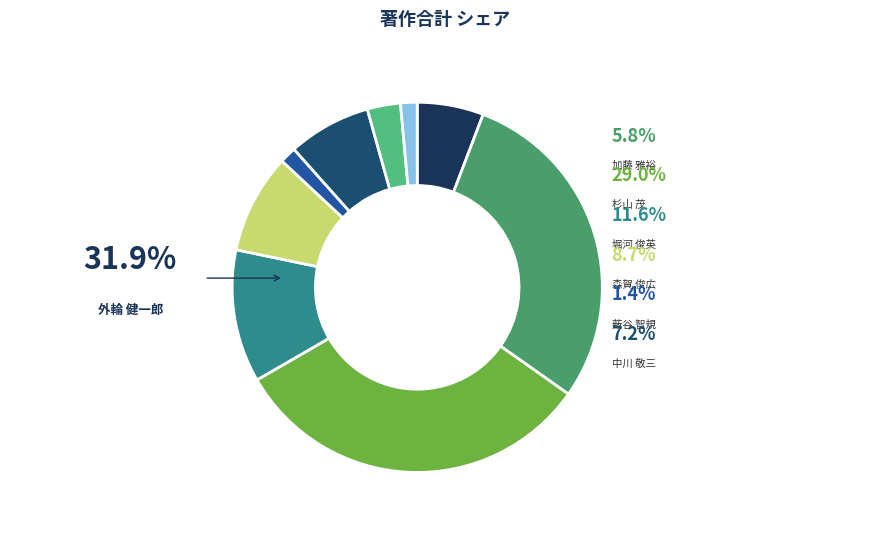

Is 冨田 太平 the majority of the pie?

No